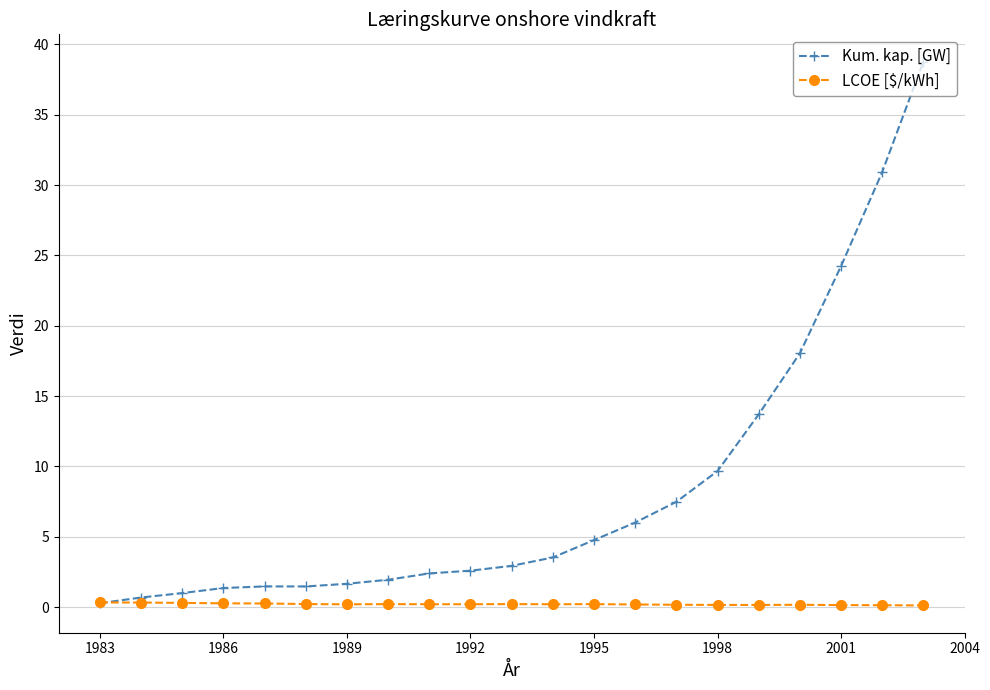

At how many categories does at least one series exceed 13?

5